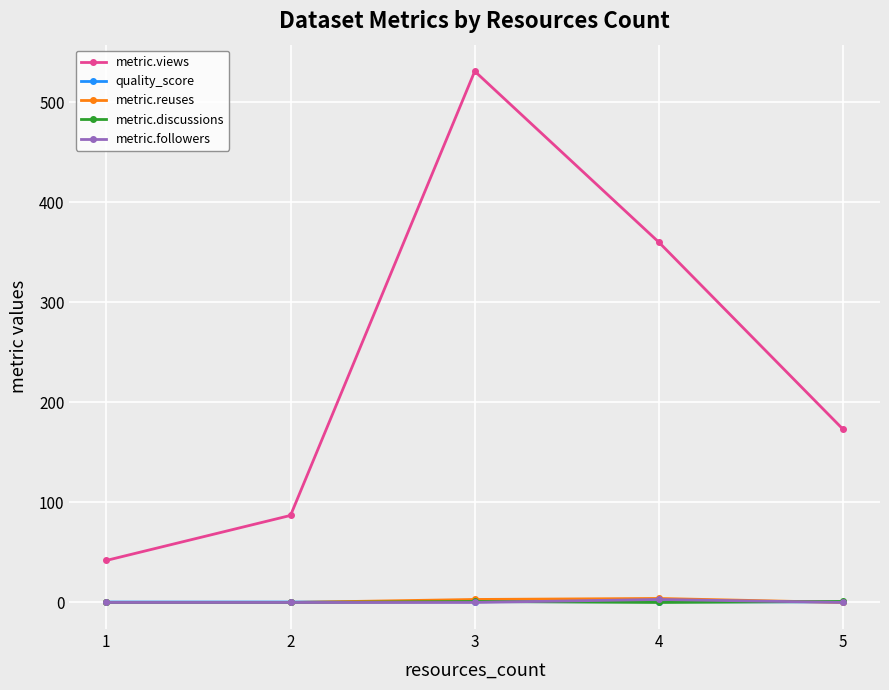

Which series ends up on top after the final intersection of metric.reuses and quality_score?

quality_score